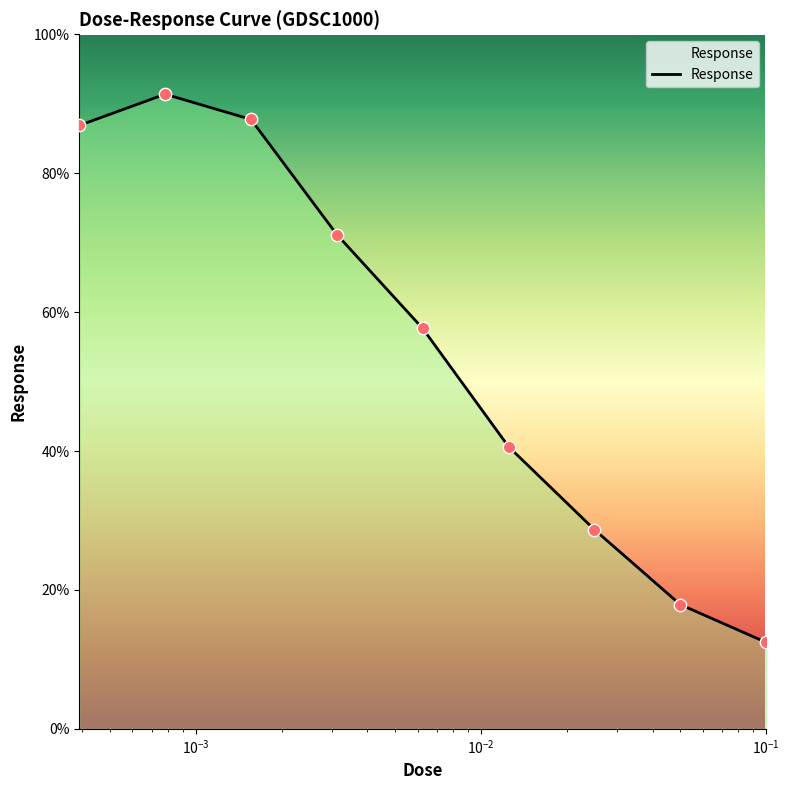

What is the smallest value displayed?

12.5